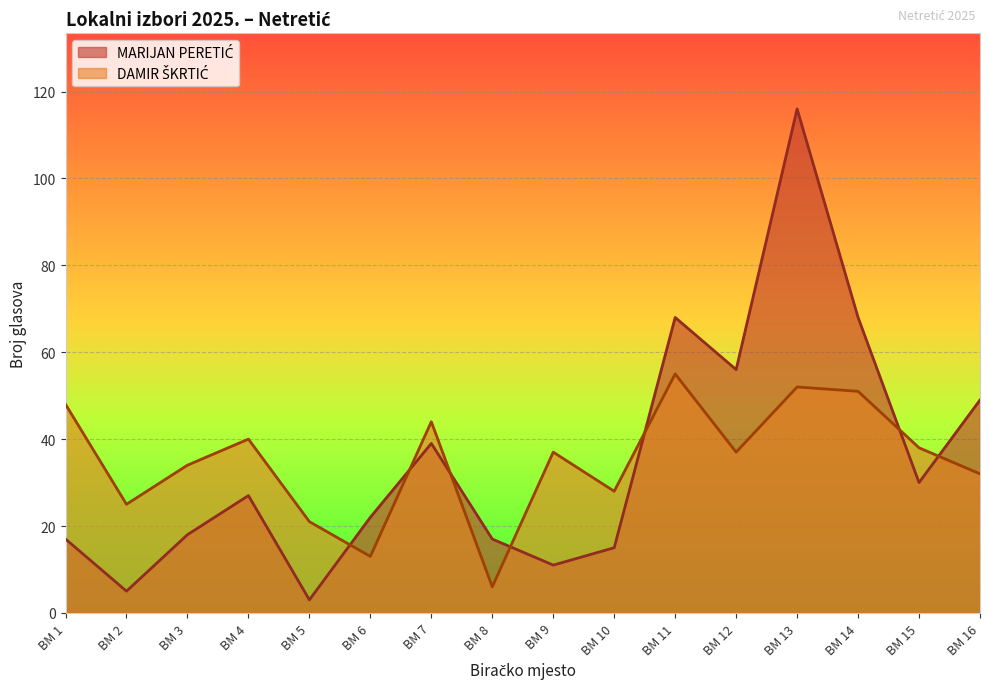

How many distinct data groups are displayed?

2